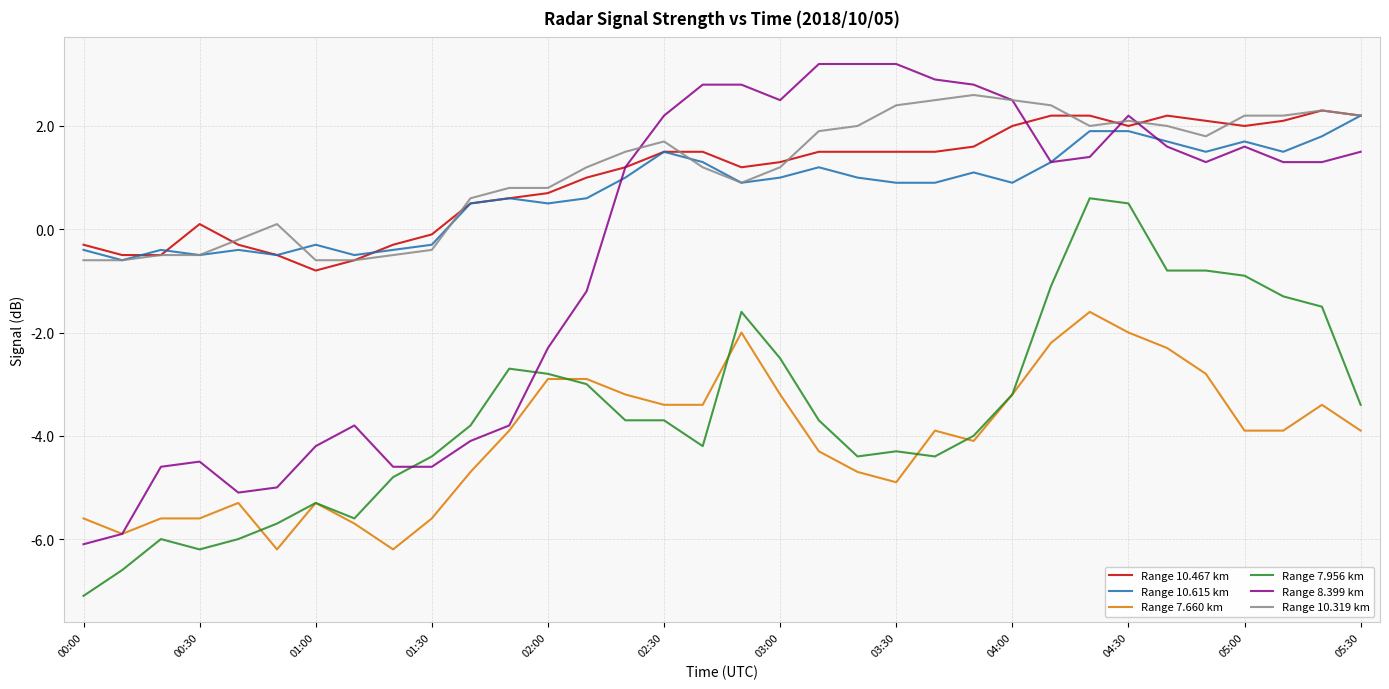

True or false: Range 7.660 km and Range 10.319 km intersect in this chart.

False